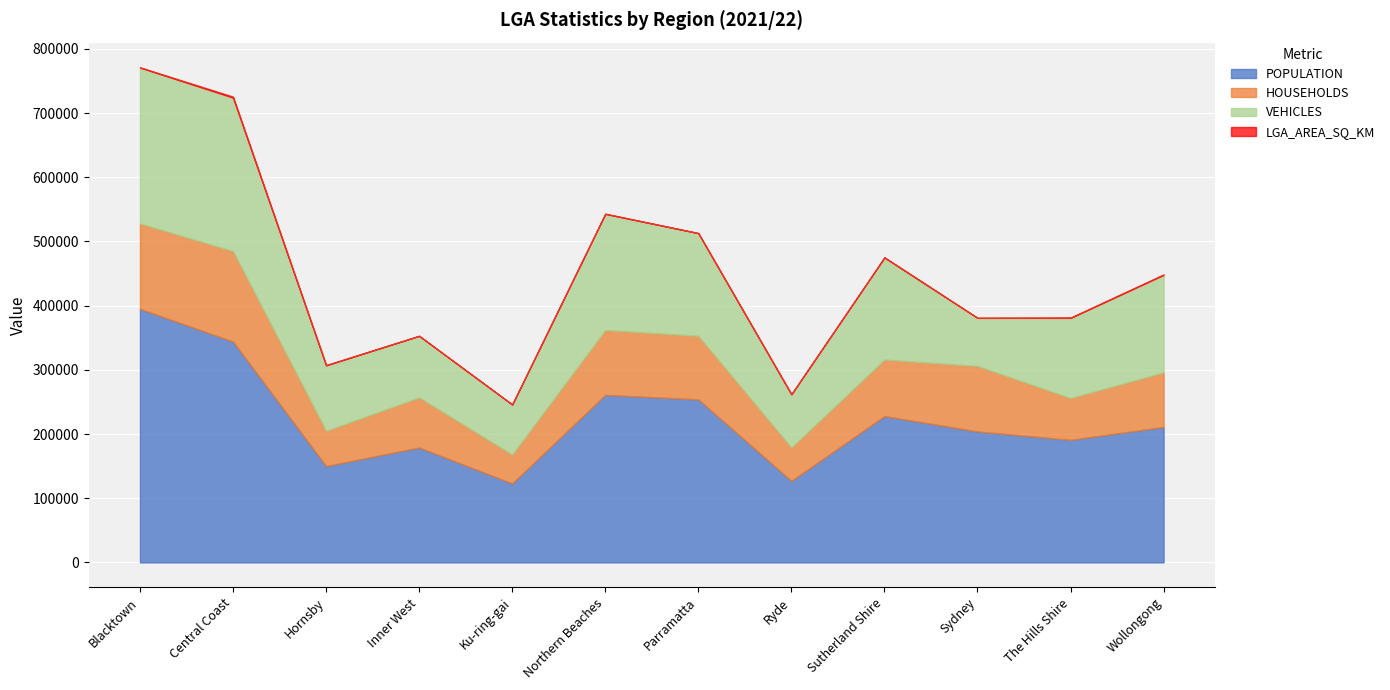

Reading right to left, transcribe all the data shown in this chart.

POPULATION: 211000	191000	204000	228000	127000	254000	261000	123000	179000	150000	344000	395000
HOUSEHOLDS: 85000	65000	102000	88000	52000	99000	101000	45000	78000	55000	141000	133000
VEHICLES: 152000	125000	75000	159000	83000	160000	181000	78000	96000	102000	239000	243000
LGA_AREA_SQ_KM: 684	386	27	334	40	84	254	85	35	455	1681	240